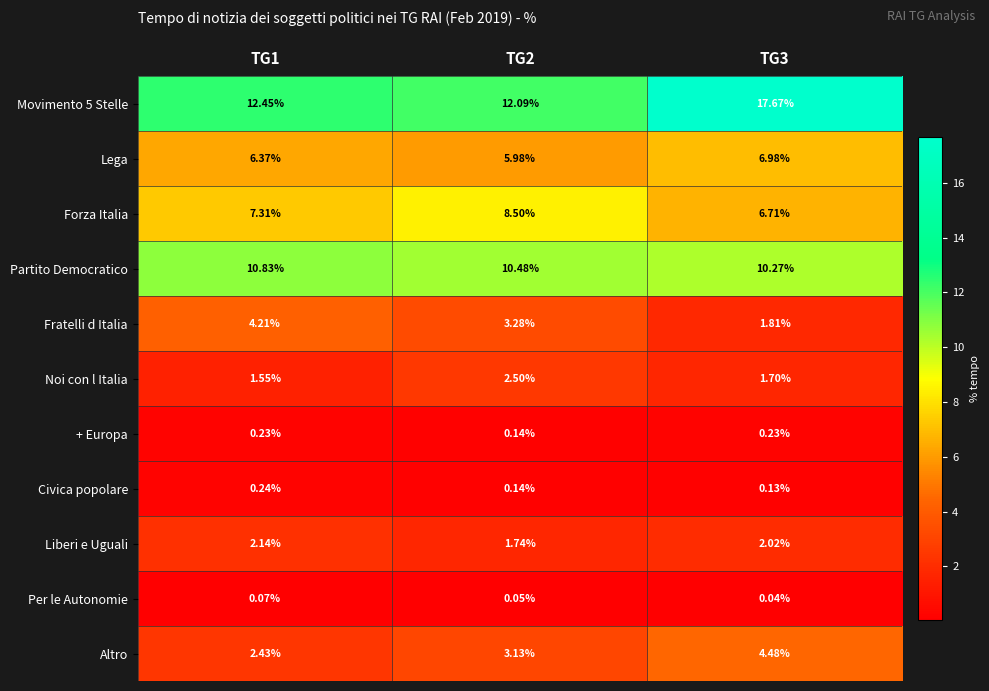

Between TG1 and TG2, which series saw the biggest shift?

Forza Italia